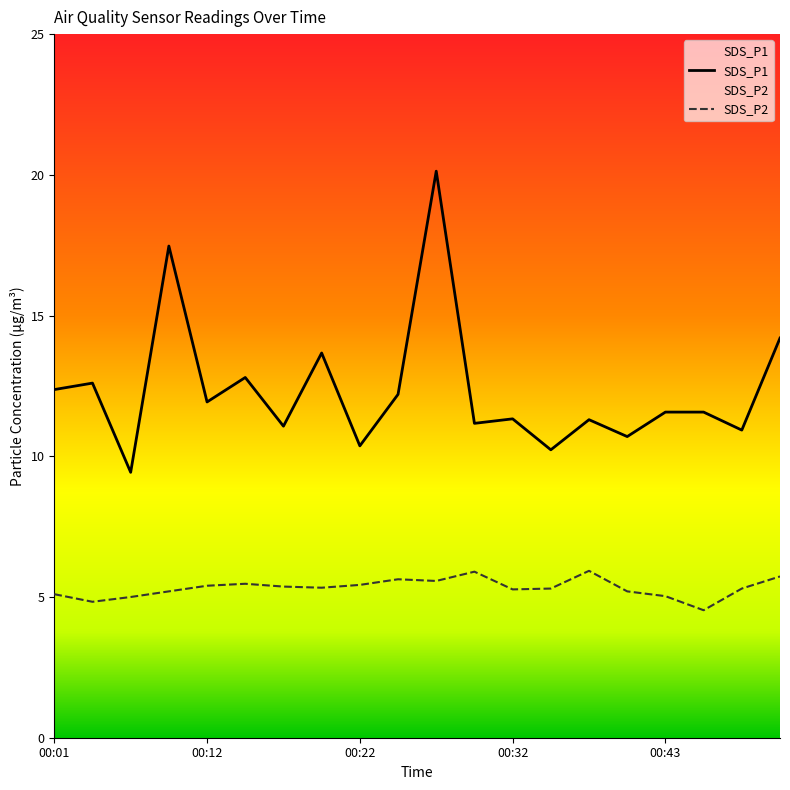

What is the difference between the SDS_P1 values at 00:38 and 00:50?

2.9